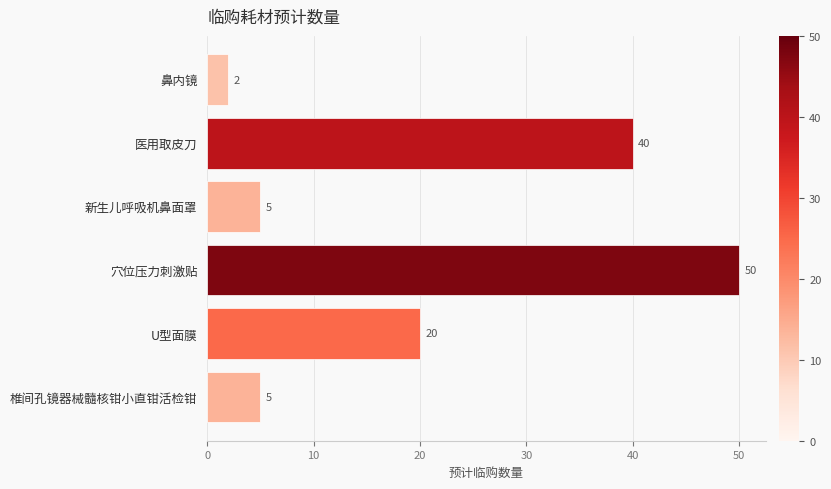

What is the change in value from 穴位压力刺激贴 to 新生儿呼吸机鼻面罩?

-45